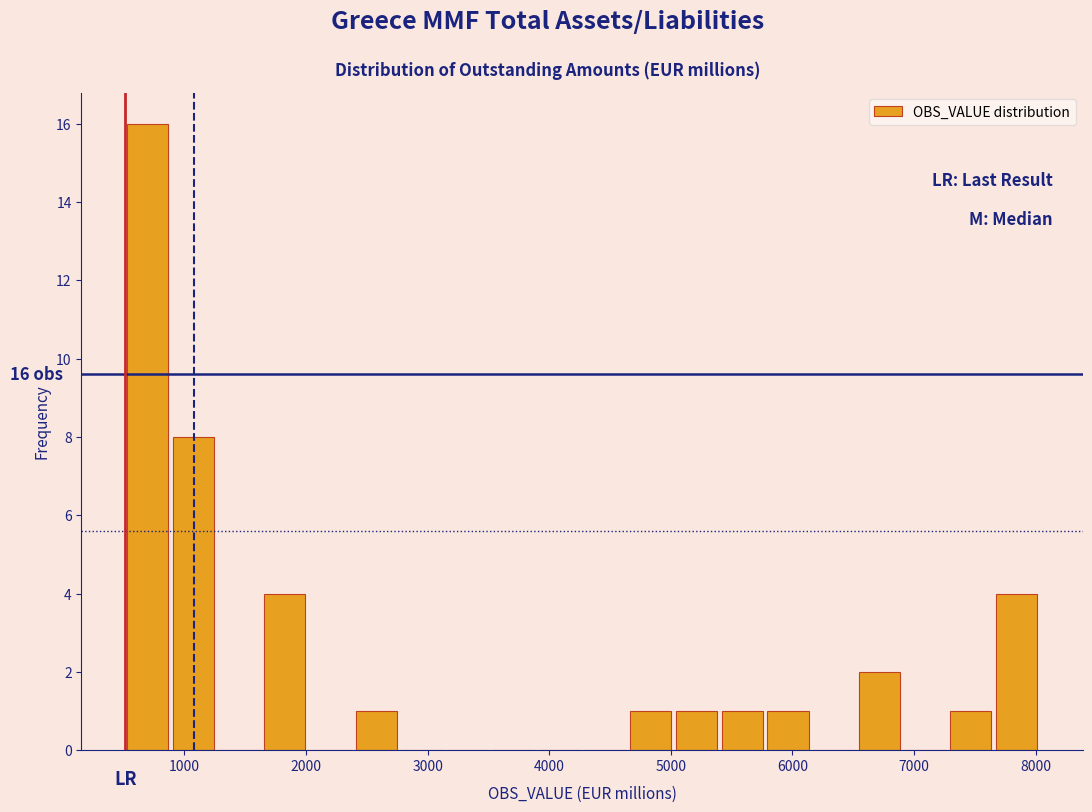

Read against the x-axis, roughly where is the centre of the tallest bar?

700